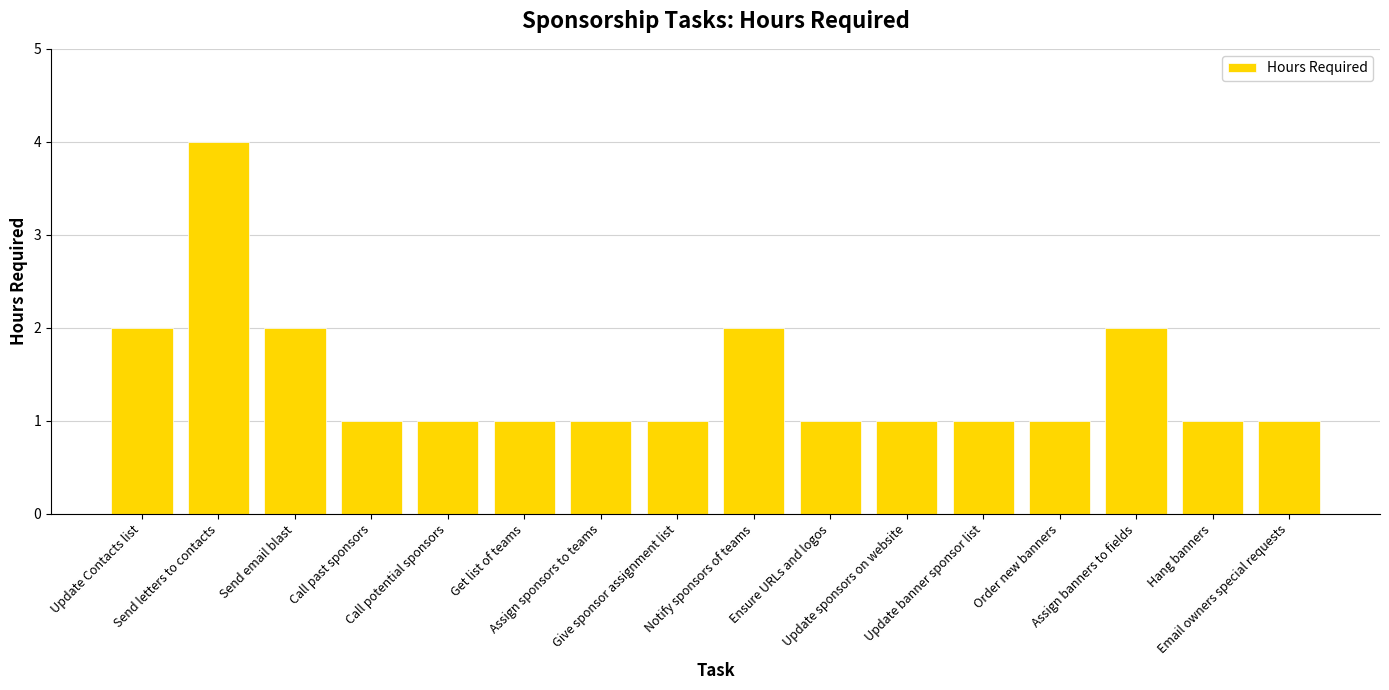

What is the minimum value shown in the chart?

1